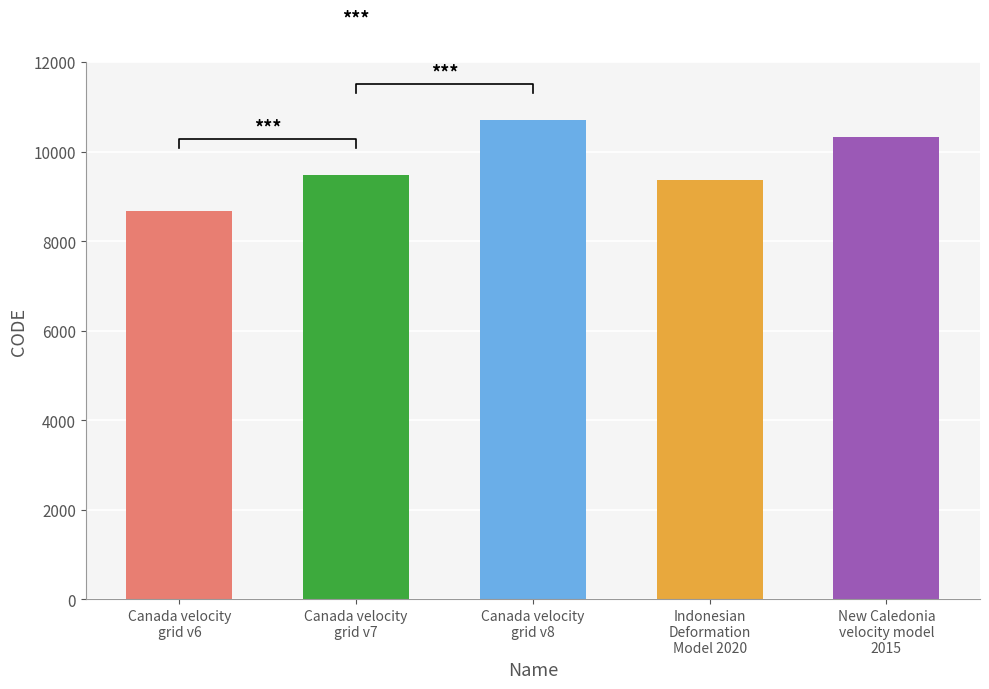

What is the difference between the values at Canada velocity
grid v6 and New Caledonia
velocity model
2015?

1647